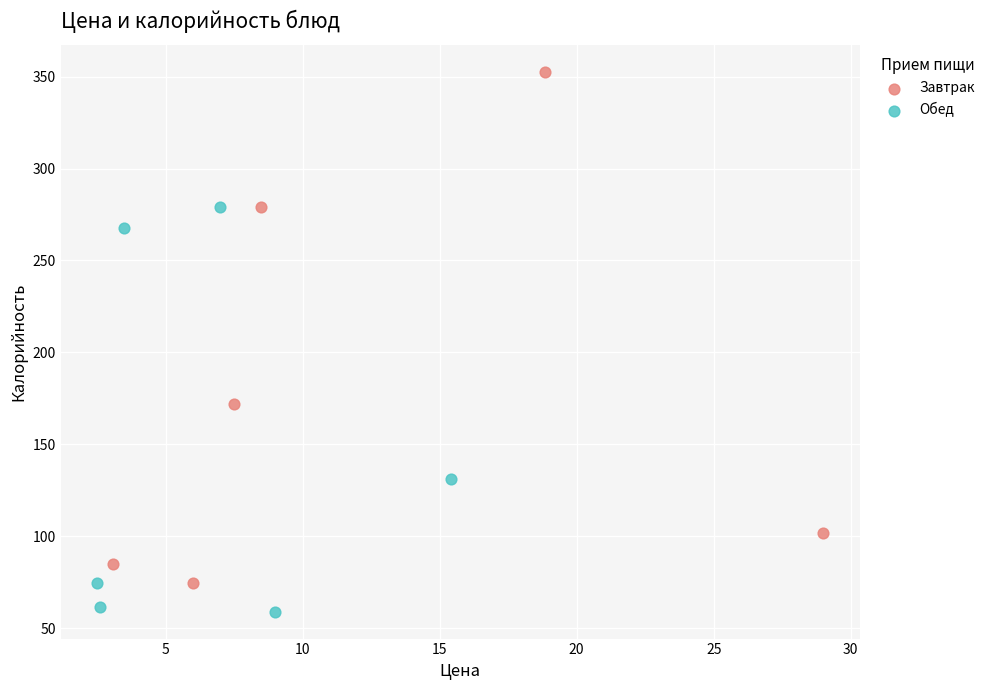

What are all the series names shown in the legend?

Завтрак, Обед